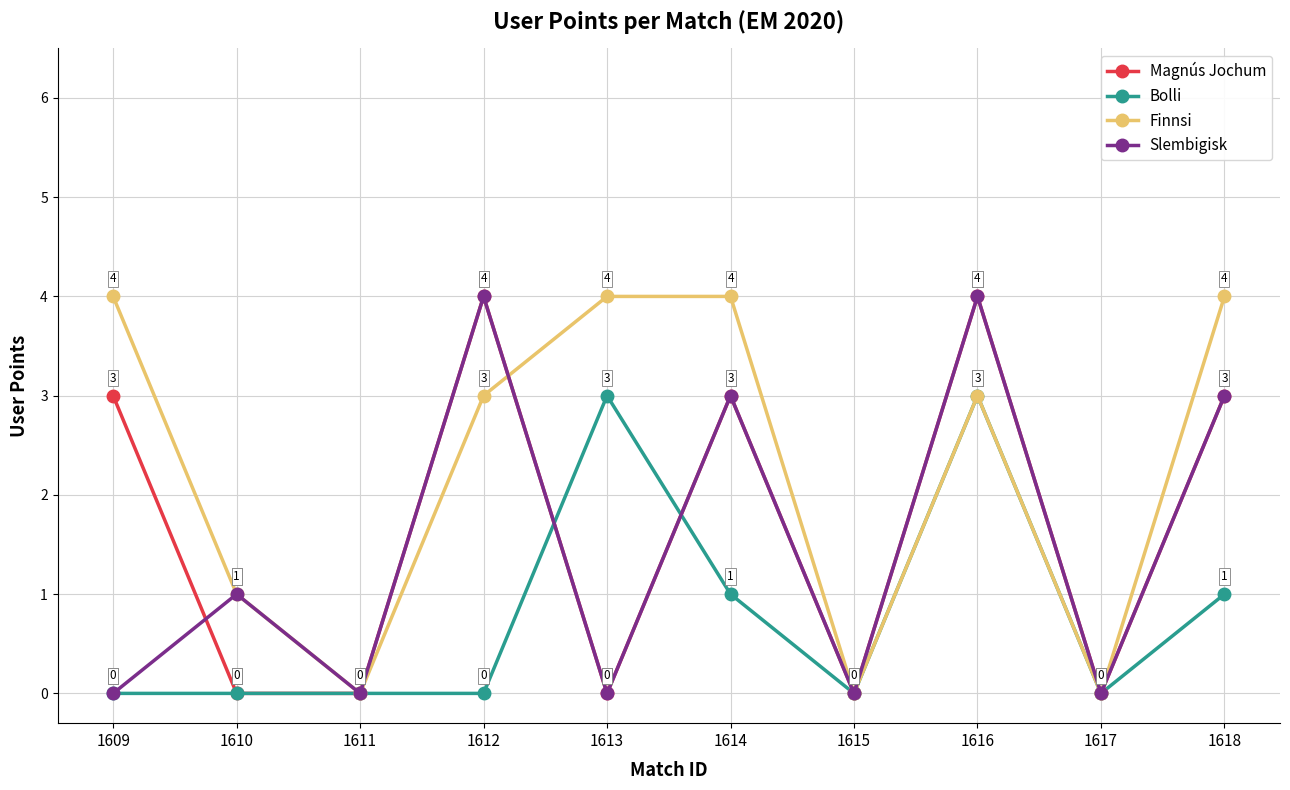

Reading right to left, extract all data points from this chart.

Magnús Jochum: 1618=3	1617=0	1616=4	1615=0	1614=3	1613=0	1612=4	1611=0	1610=0	1609=3
Bolli: 1618=1	1617=0	1616=3	1615=0	1614=1	1613=3	1612=0	1611=0	1610=0	1609=0
Finnsi: 1618=4	1617=0	1616=3	1615=0	1614=4	1613=4	1612=3	1611=0	1610=1	1609=4
Slembigisk: 1618=3	1617=0	1616=4	1615=0	1614=3	1613=0	1612=4	1611=0	1610=1	1609=0